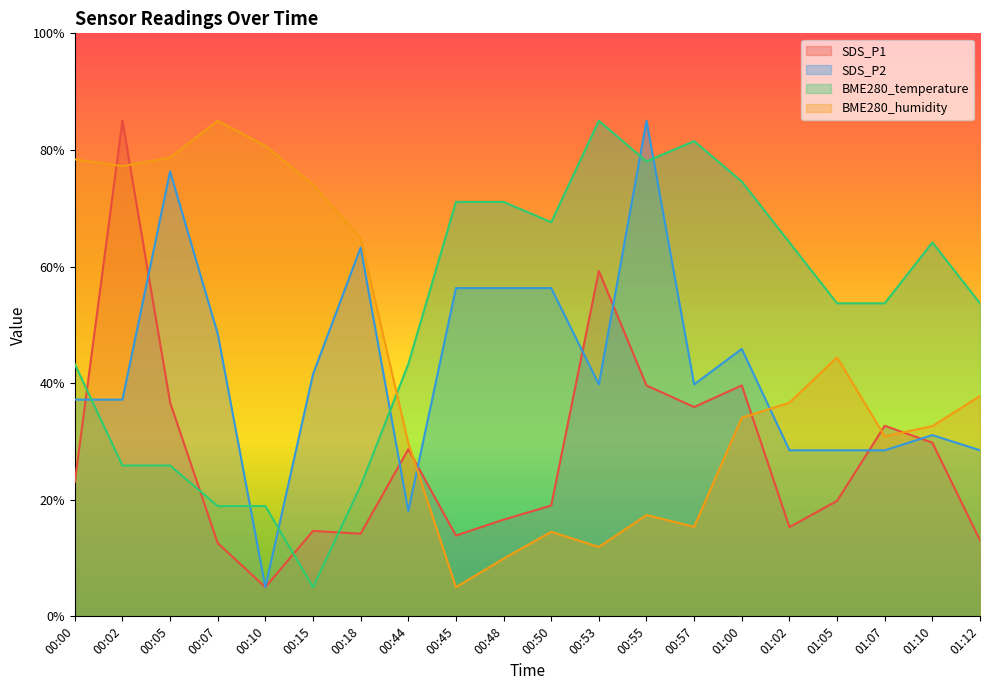

Reading left to right, transcribe all the data shown in this chart.

SDS_P1: 00:00=23.0	00:02=85.0	00:05=36.7	00:07=12.6	00:10=5.0	00:15=14.7	00:18=14.2	00:44=28.7	00:45=13.9	00:48=16.6	00:50=19.0	00:53=59.2	00:55=39.6	00:57=35.9	01:00=39.6	01:02=15.3	01:05=19.8	01:07=32.7	01:10=29.8	01:12=13.0
SDS_P2: 00:00=37.2	00:02=37.2	00:05=76.3	00:07=48.5	00:10=5.0	00:15=41.5	00:18=63.3	00:44=18.0	00:45=56.3	00:48=56.3	00:50=56.3	00:53=39.8	00:55=85.0	00:57=39.8	01:00=45.9	01:02=28.5	01:05=28.5	01:07=28.5	01:10=31.1	01:12=28.5
BME280_temperature: 00:00=43.3	00:02=25.9	00:05=25.9	00:07=18.9	00:10=18.9	00:15=5.0	00:18=22.4	00:44=43.3	00:45=71.1	00:48=71.1	00:50=67.6	00:53=85.0	00:55=78.0	00:57=81.5	01:00=74.6	01:02=64.1	01:05=53.7	01:07=53.7	01:10=64.1	01:12=53.7
BME280_humidity: 00:00=78.4	00:02=77.2	00:05=78.7	00:07=85.0	00:10=80.7	00:15=74.1	00:18=64.9	00:44=29.7	00:45=5.0	00:48=9.9	00:50=14.5	00:53=11.9	00:55=17.4	00:57=15.4	01:00=34.1	01:02=36.7	01:05=44.4	01:07=30.9	01:10=32.6	01:12=37.8